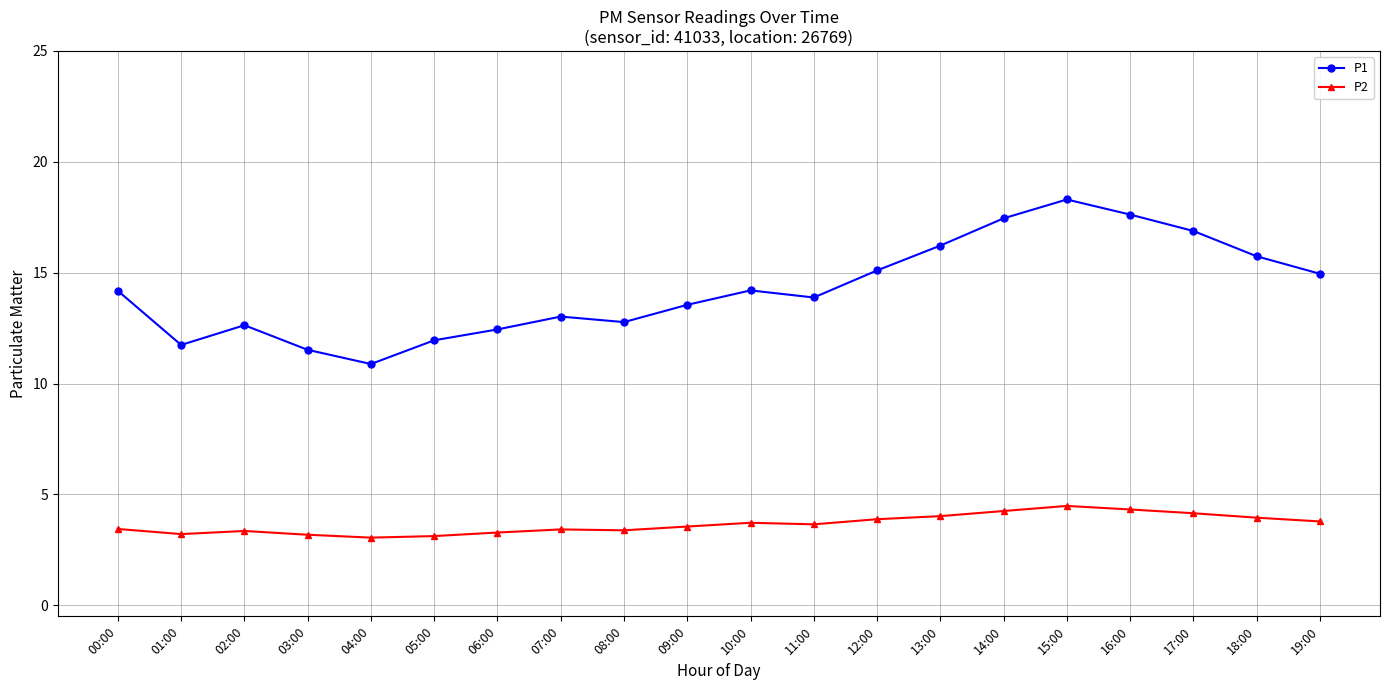

At 18:00, list the series in order from largest to smallest.

P1, P2